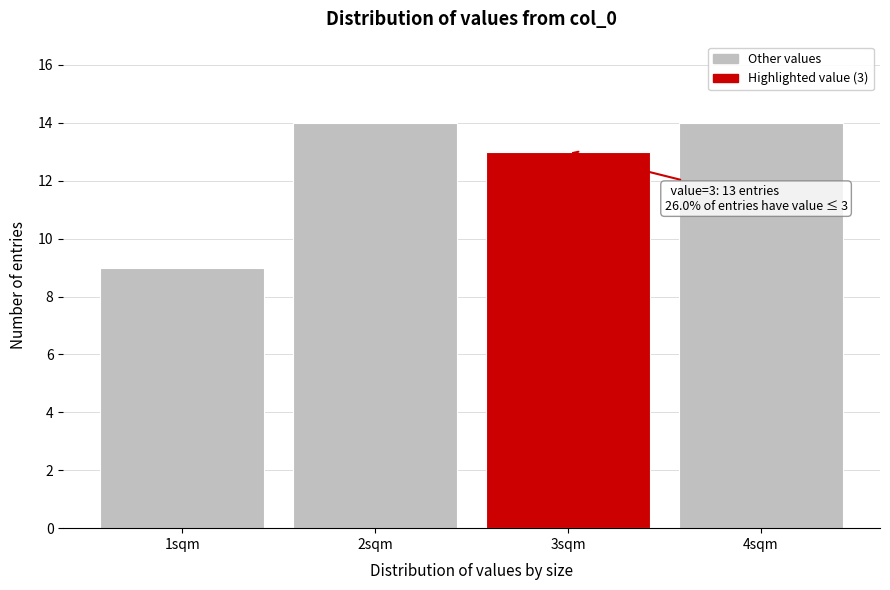

Reading left to right, transcribe all the data shown in this chart.

9	14	13	14